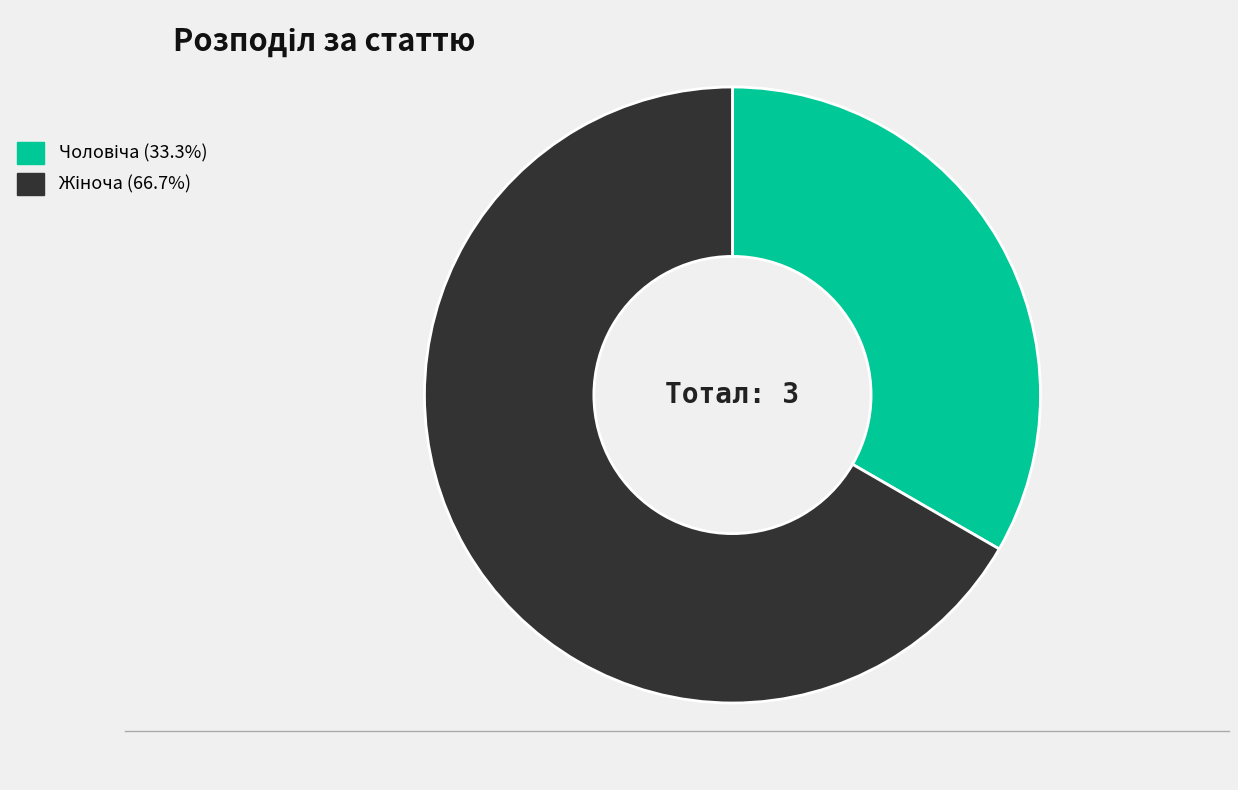

Is there any slice that represents more than half of the pie?

Yes